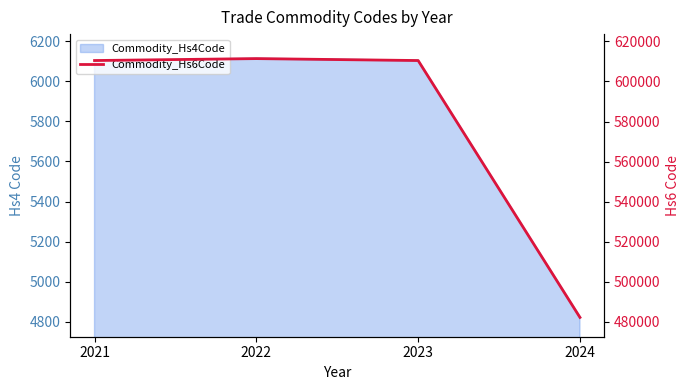

The value at 2022 is 611430. True or false?

True